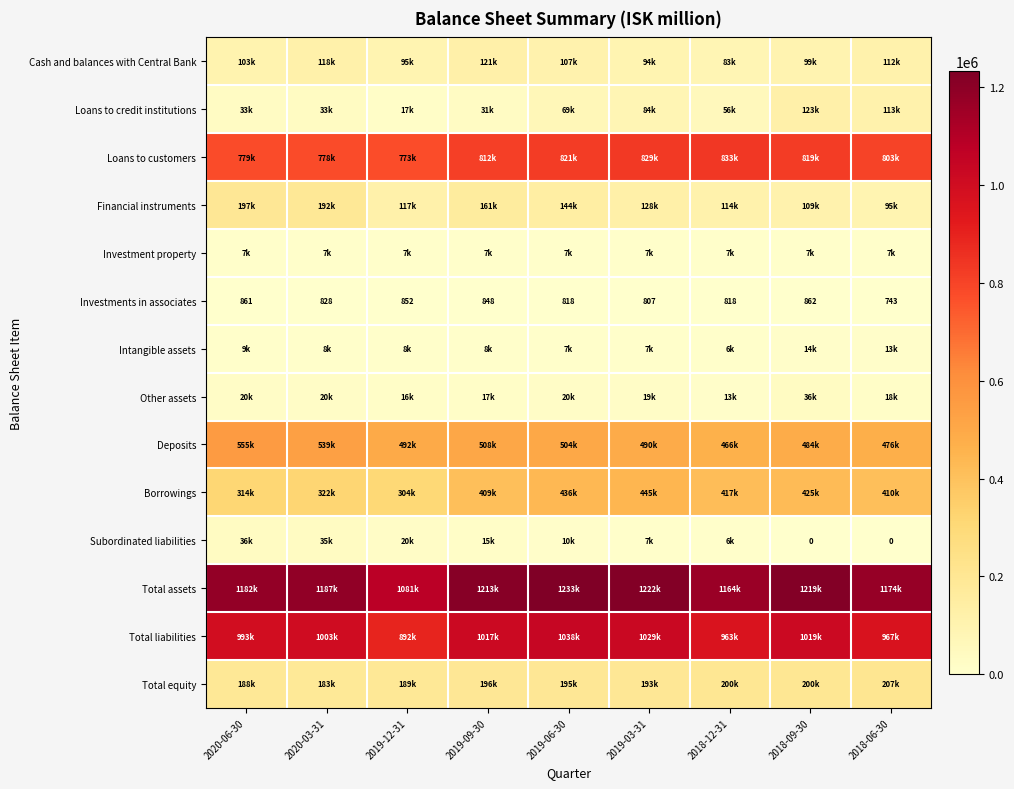

What is the sum of all Investments in associates values?

7437